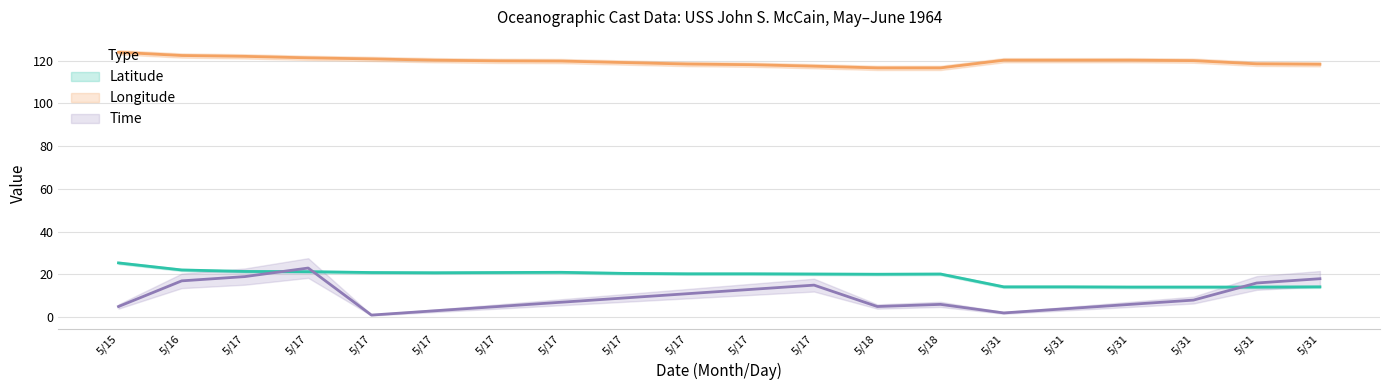

Which series has the widest spread of values?

Time